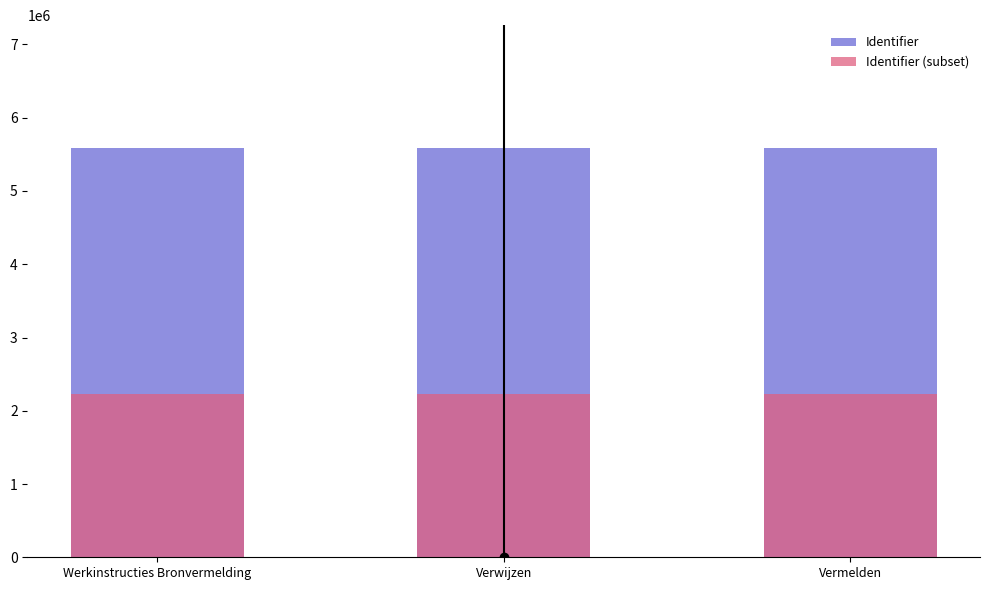

How many groups of bars are there?

3